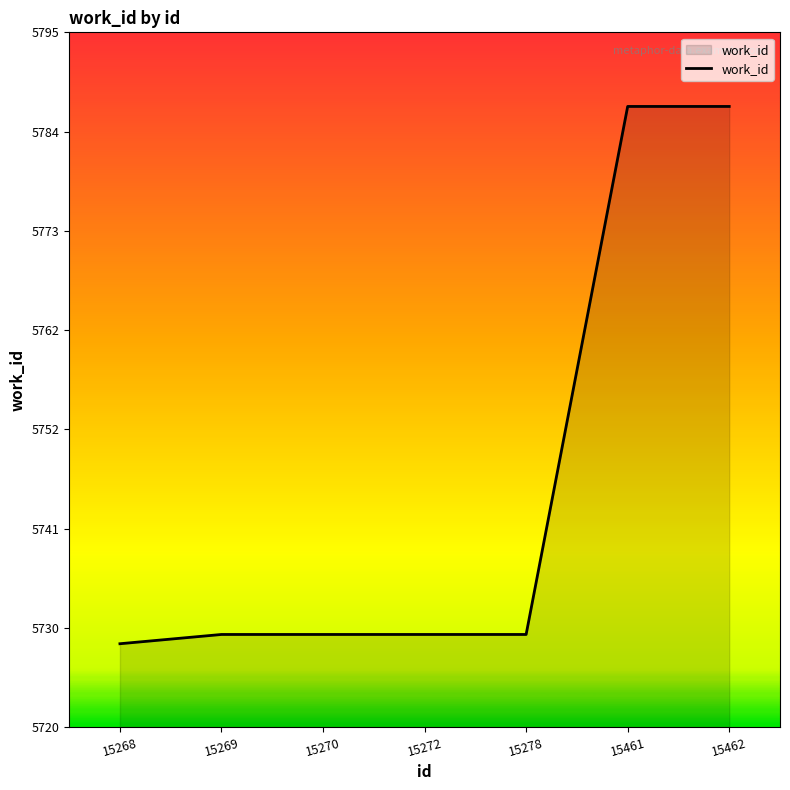

Does the chart display data point markers on the line(s)?

No